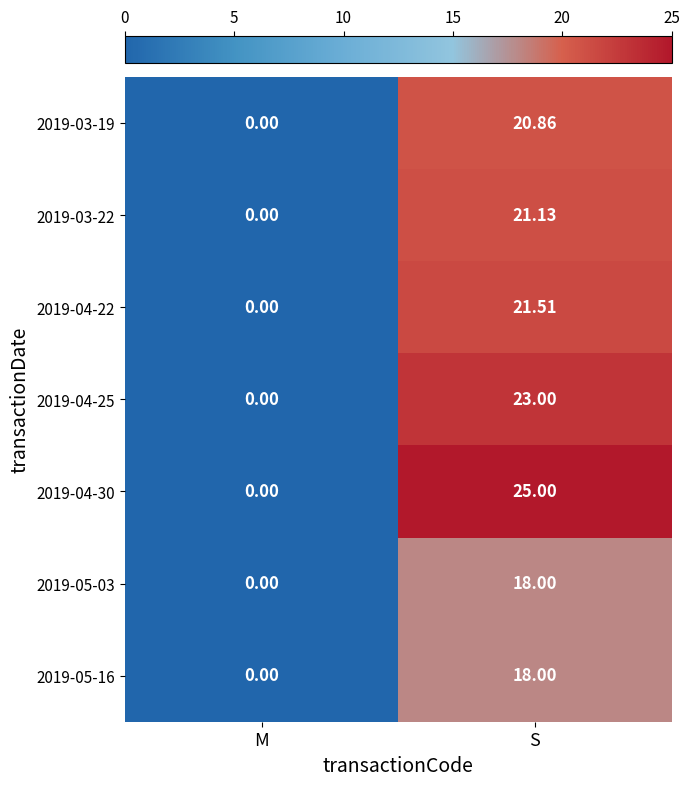

List the labels in order of 2019-04-22 value, smallest first.

M, S